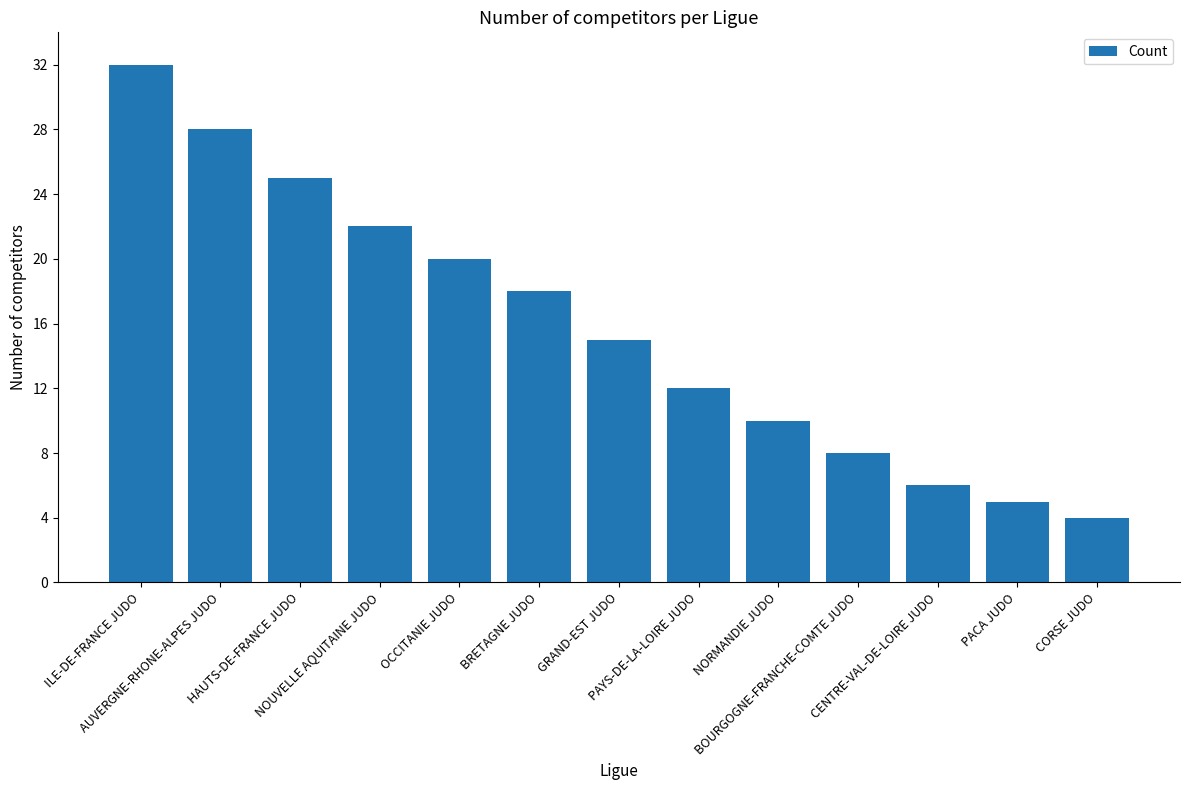

What is the approximate value at HAUTS-DE-FRANCE JUDO?

25